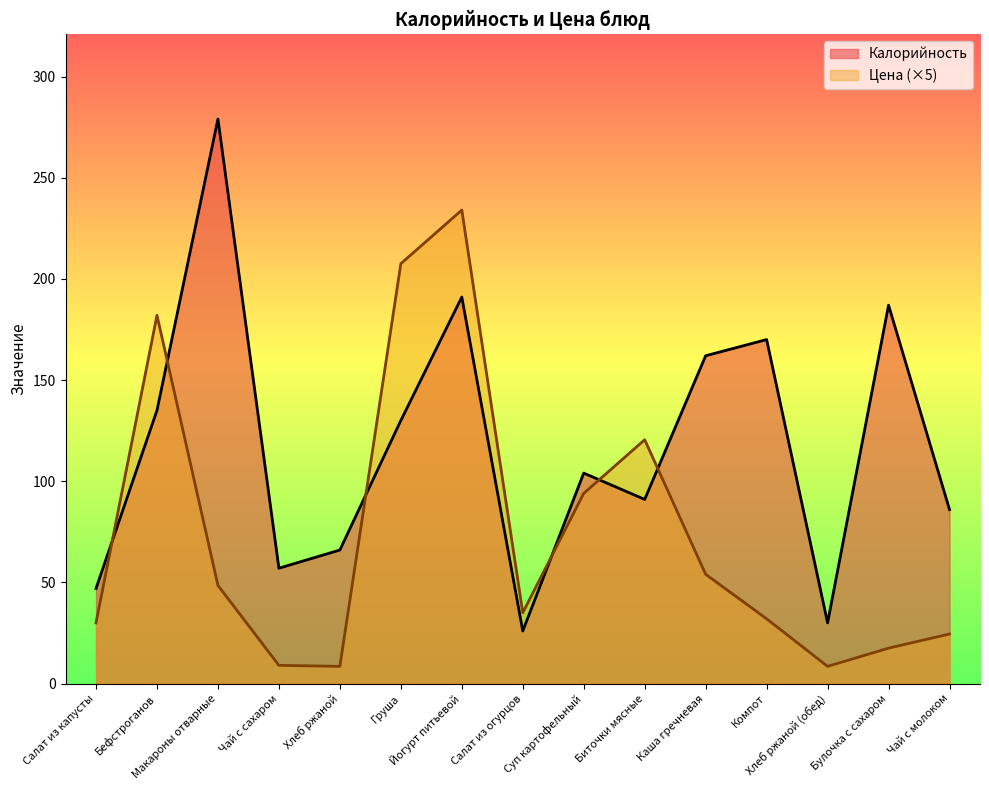

Which series has the largest total across all categories?

Калорийность